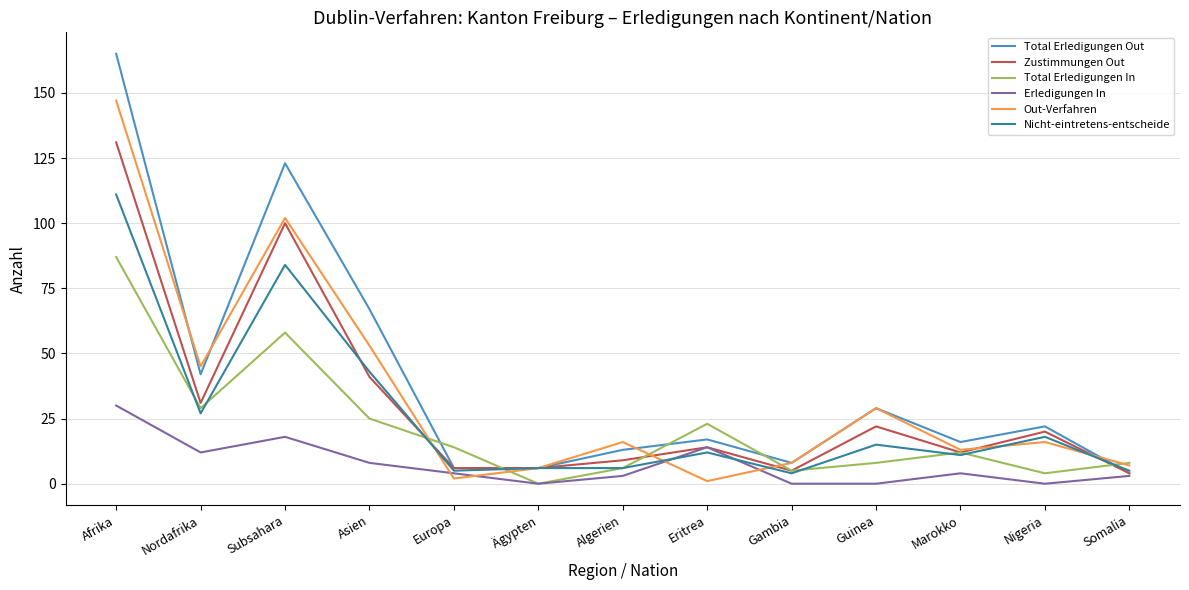

Which series has the largest range (max minus min)?

Total Erledigungen Out